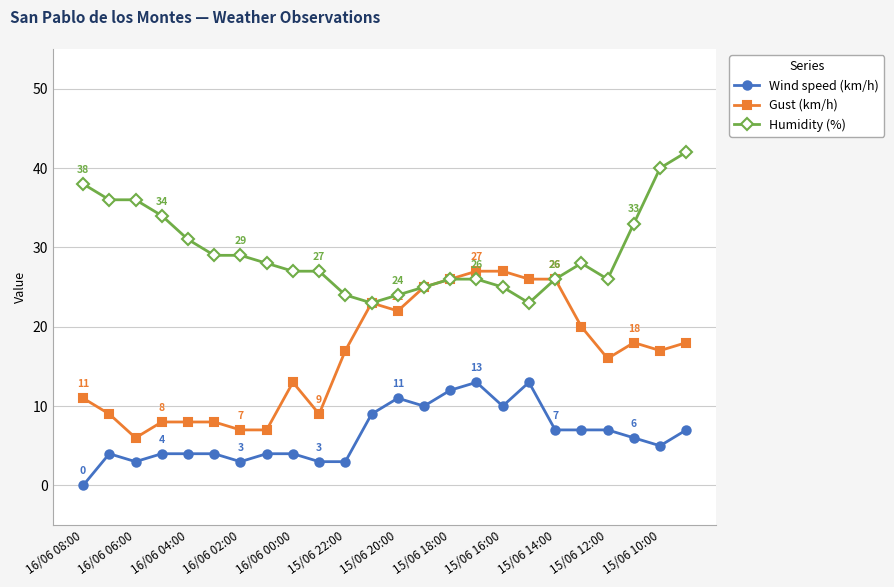

Rank the series by their average value, from lowest to highest.

Wind speed (km/h), Gust (km/h), Humidity (%)